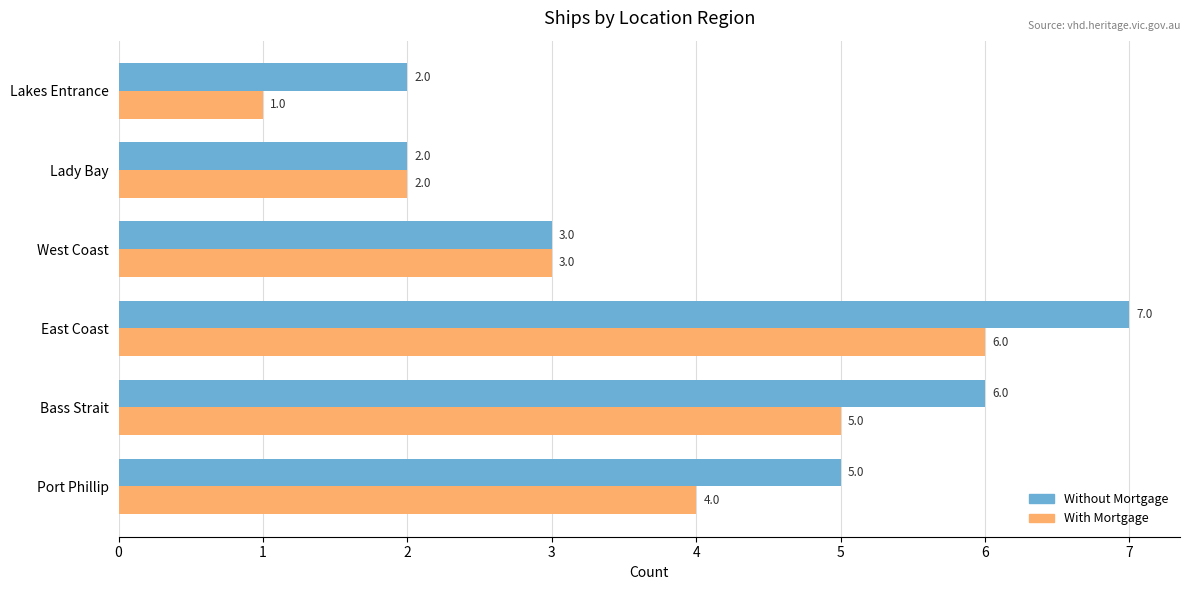

Between East Coast and Lady Bay, which series saw the biggest shift?

Without Mortgage